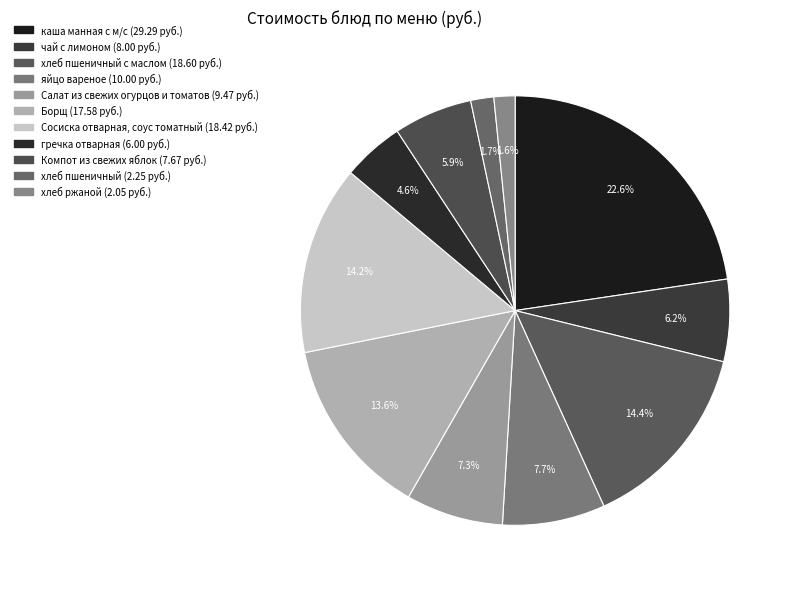

To the nearest percent, what is the average slice percentage?

9%